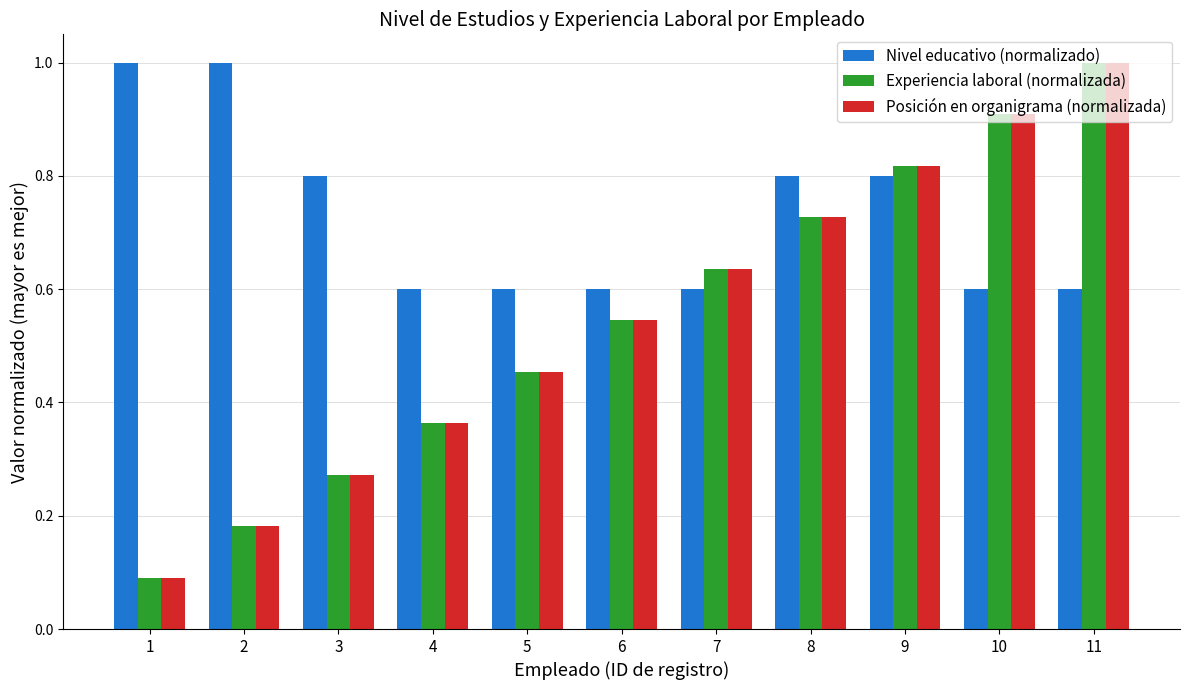

Is the value of Nivel educativo (normalizado) at 3 greater than the value of Posición en organigrama (normalizada) at 10?

No